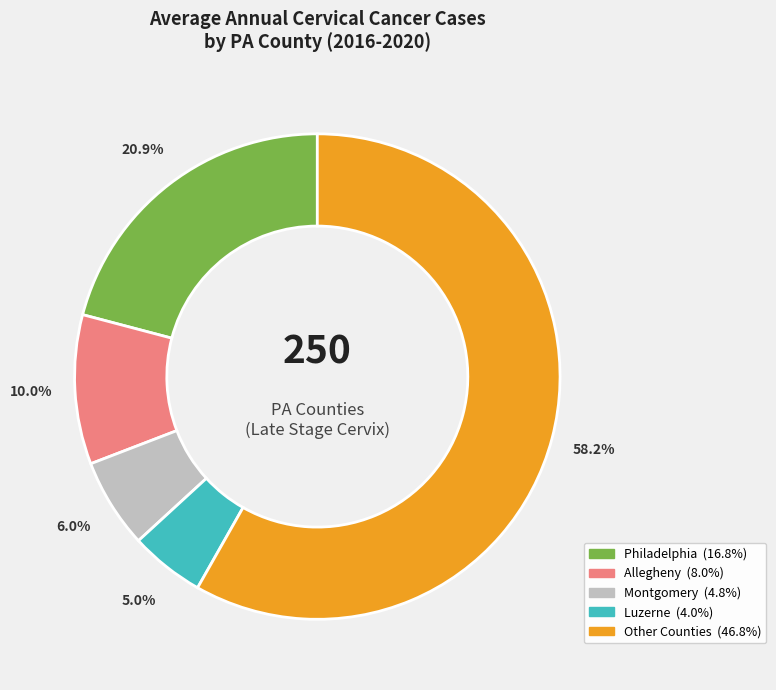

Is there any slice that represents more than half of the pie?

Yes